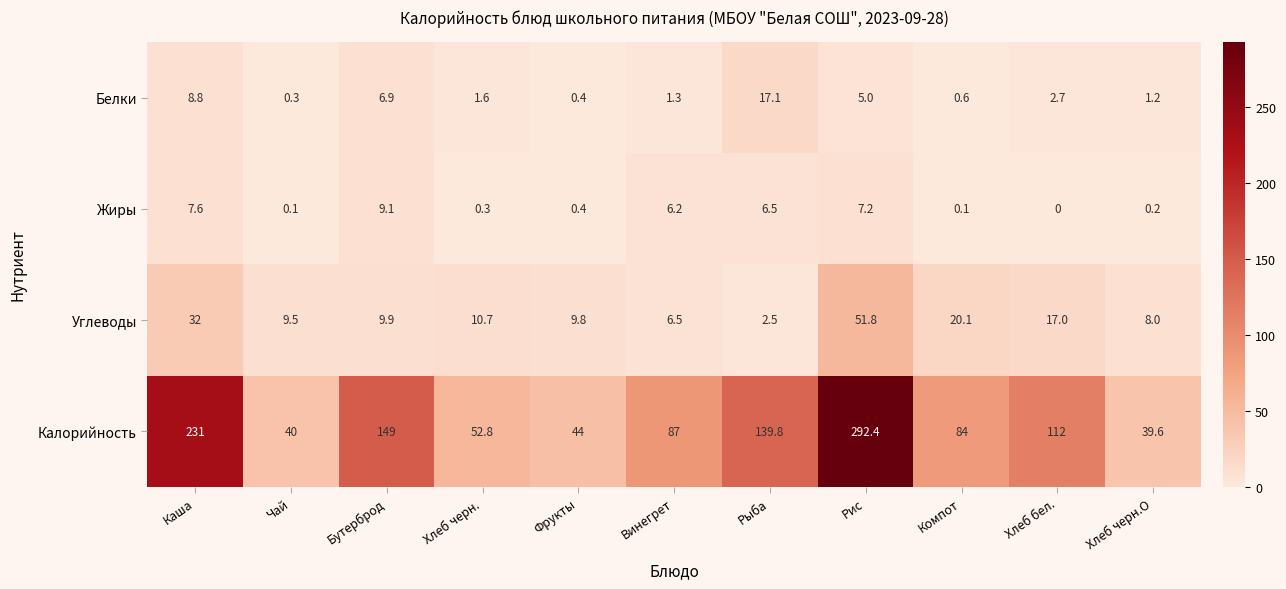

What is the difference between the maximum and minimum values in the Белки series?

16.8